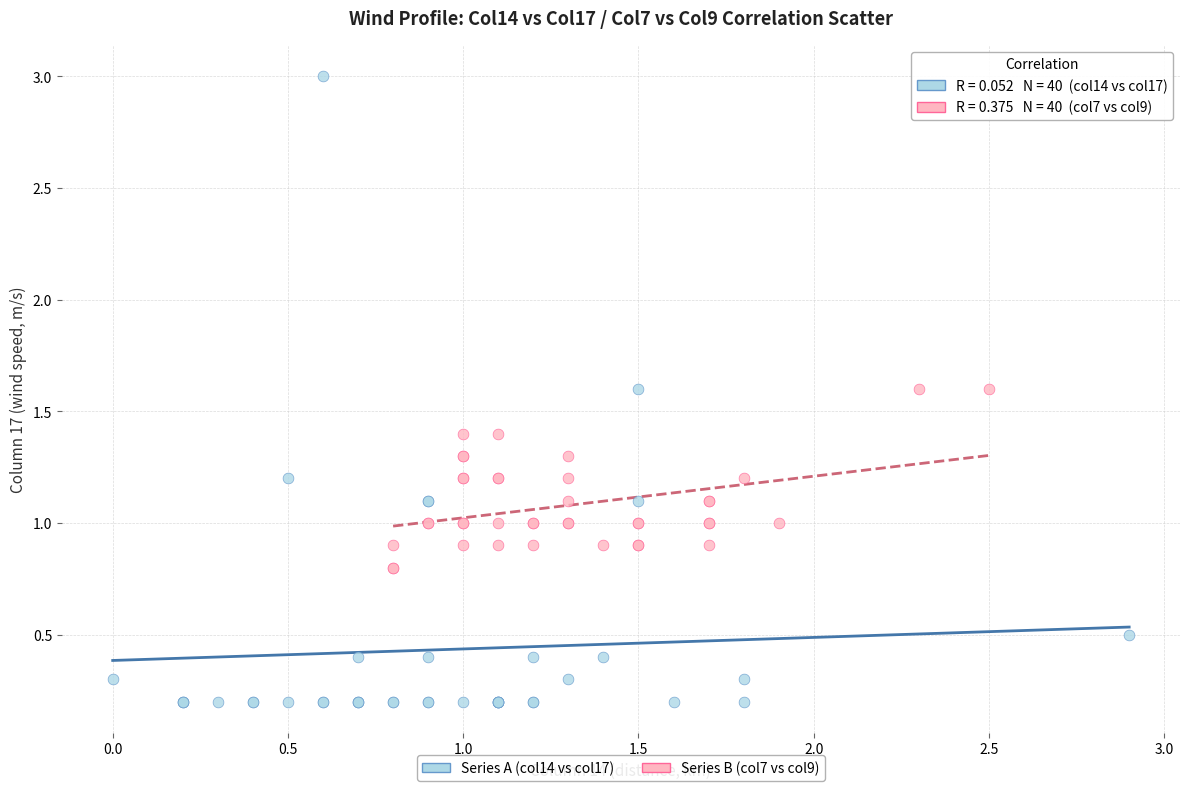

Which series has the largest Y range (max minus min)?

Series A (col14 vs col17)